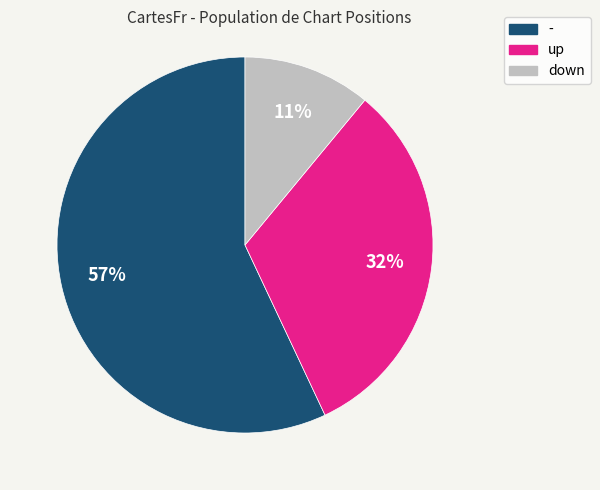

The down slice represents 23% of the pie. True or false?

False